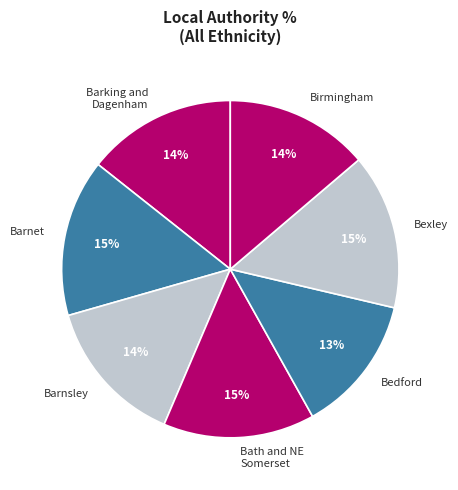

What is the ratio of the value at Bath and NE Somerset to the value at Barnet?

1.0